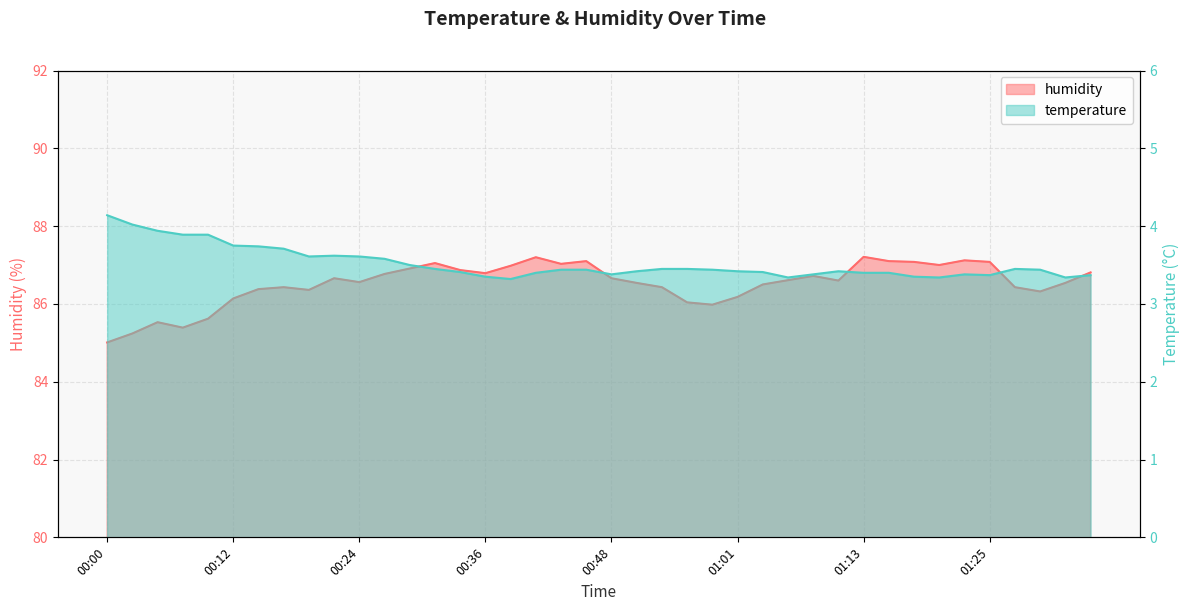

What is the sum of the temperature values at 01:08 and 01:03?

6.8